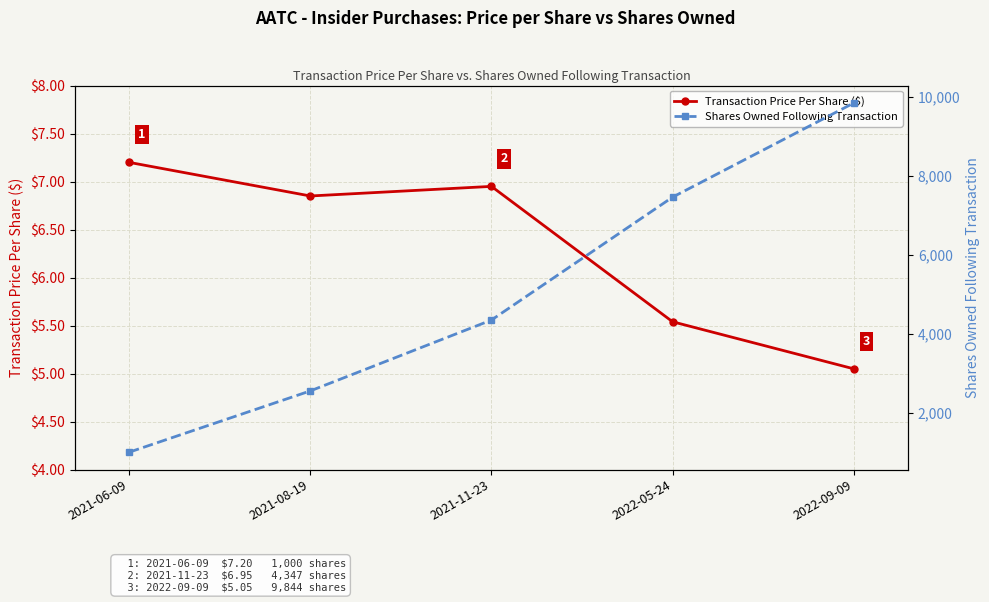

True or false: Transaction Price Per Share ($) has a value of 8.2 at 2022-09-09.

False